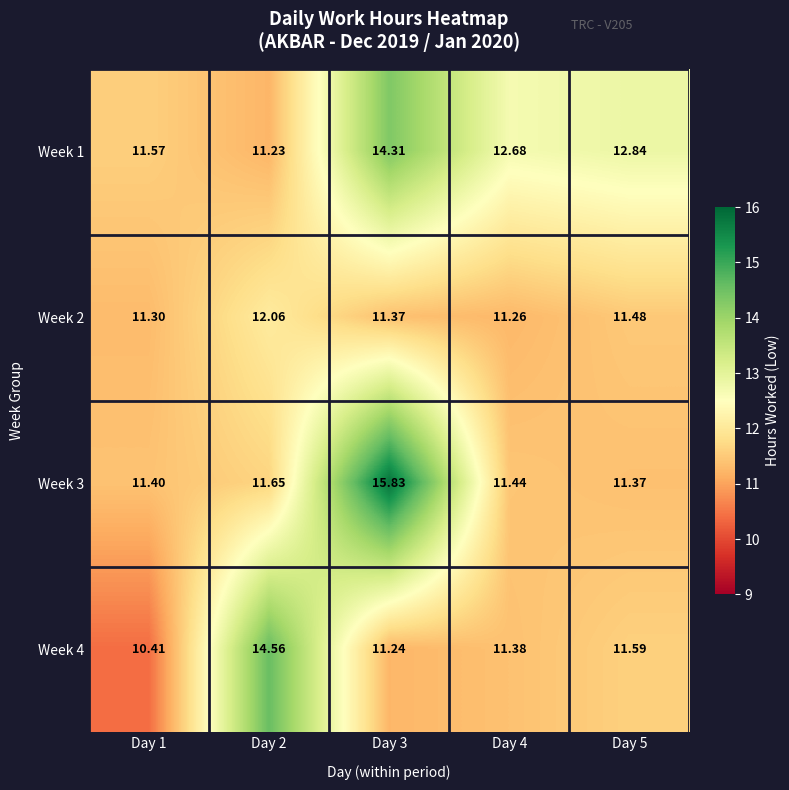

Is the value of Week 1 at Day 1 greater than the value of Week 2 at Day 4?

Yes